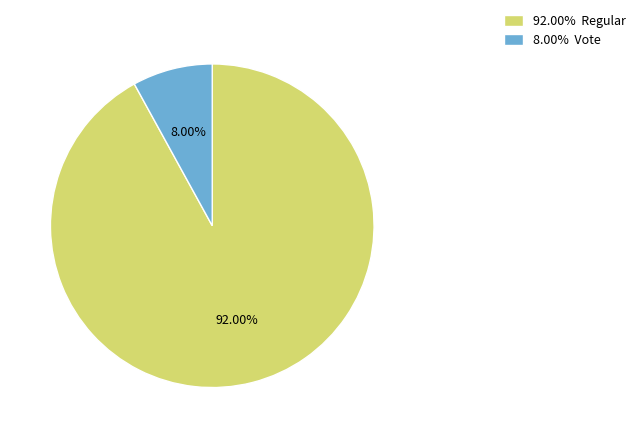

What is the ratio of the value at 92.00% Regular to the value at 8.00% Vote?

11.5